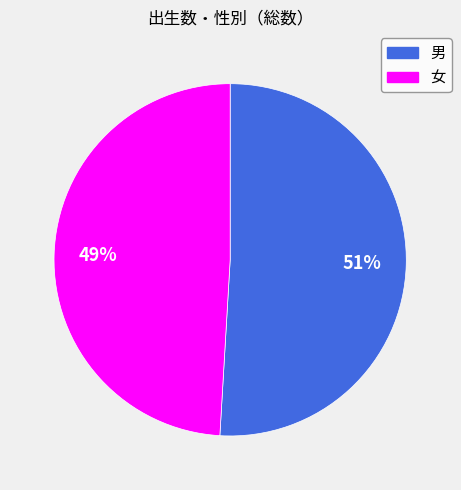

True or false: 男 accounts for 51% of the total.

True